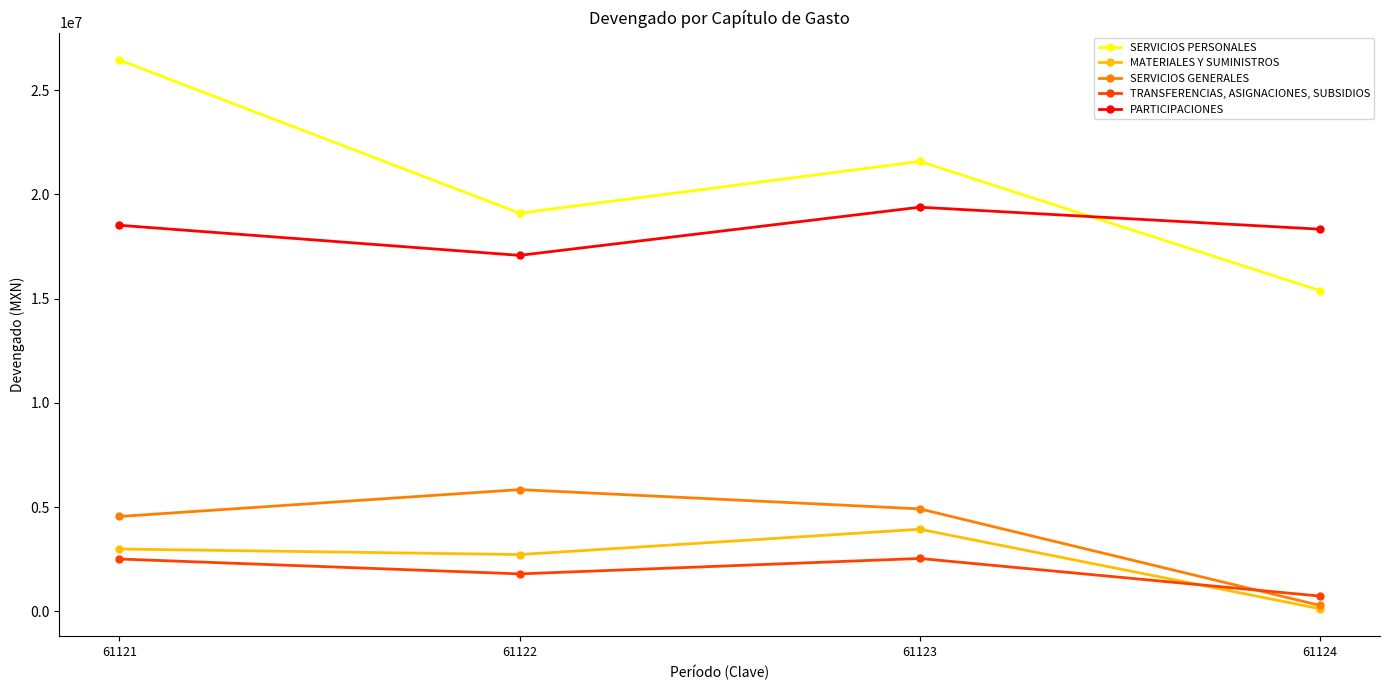

Is it true that SERVICIOS PERSONALES equals 21578167 at 61123?

True